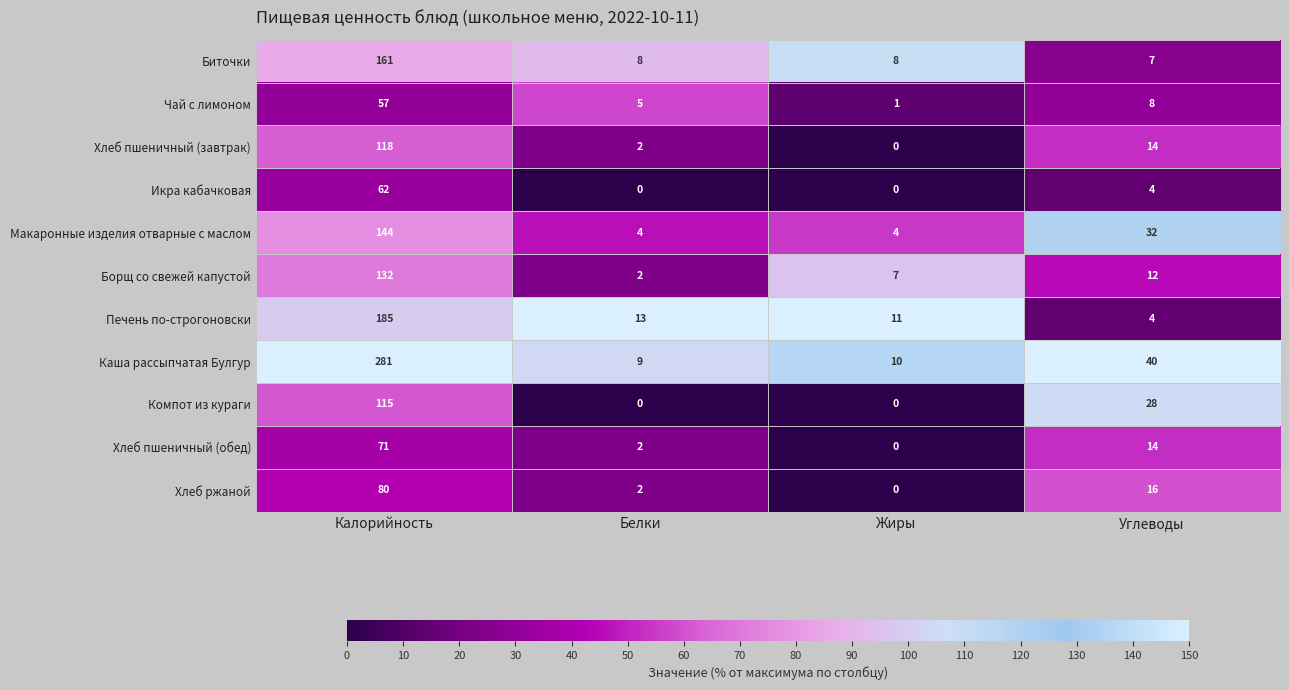

True or false: Хлеб пшеничный (завтрак) has a value of 118 at Калорийность.

True